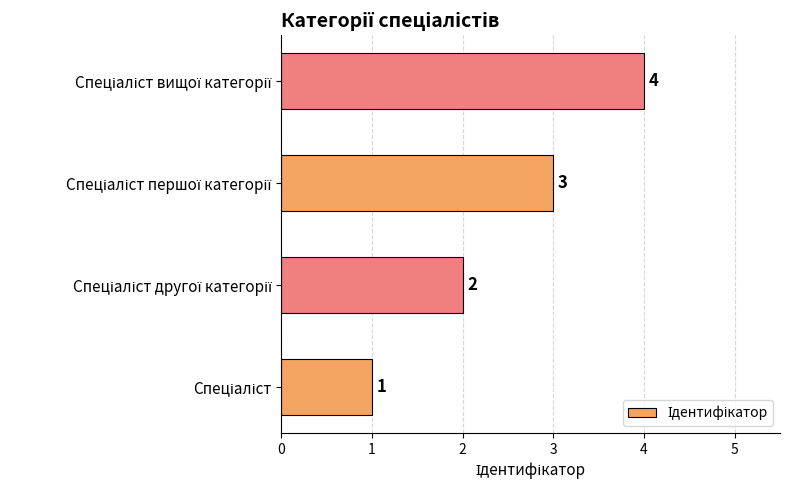

Count the values in the range 2 to 4.

3